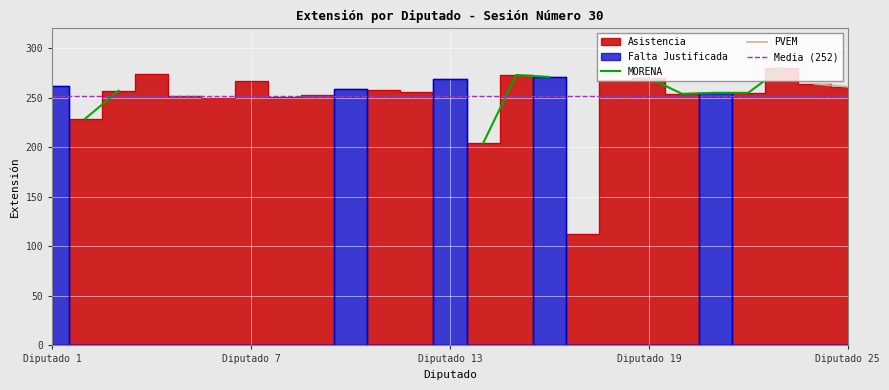

Which series has the largest range (max minus min)?

PVEM